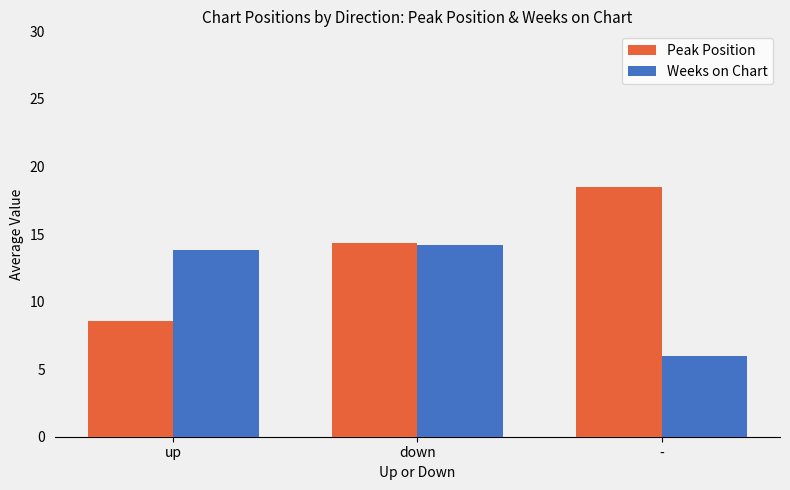

The Weeks on Chart series shows 13.8 at up. True or false?

True